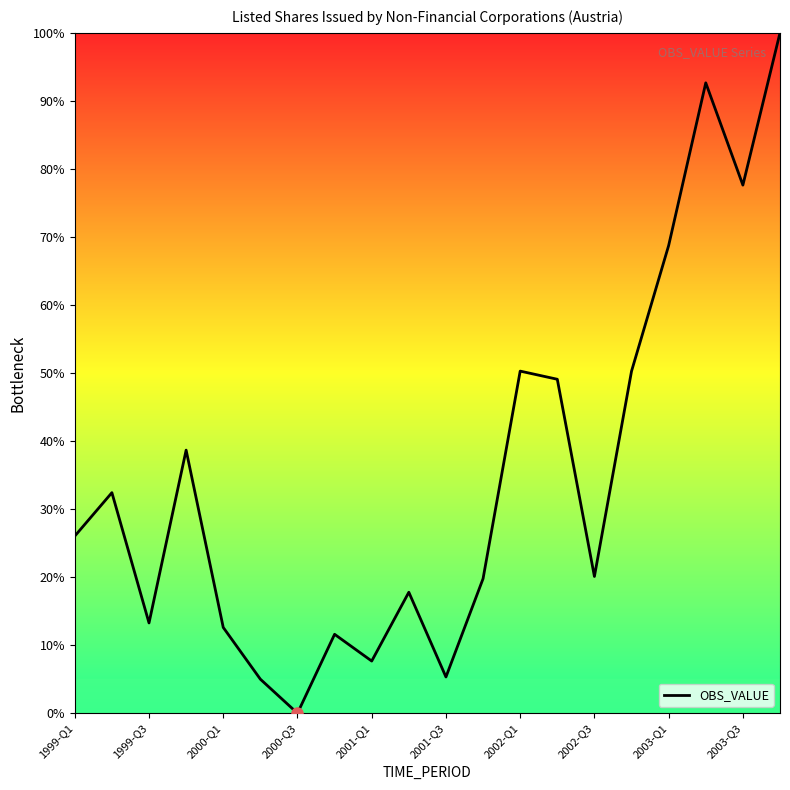

What is the greatest value displayed?

100.0